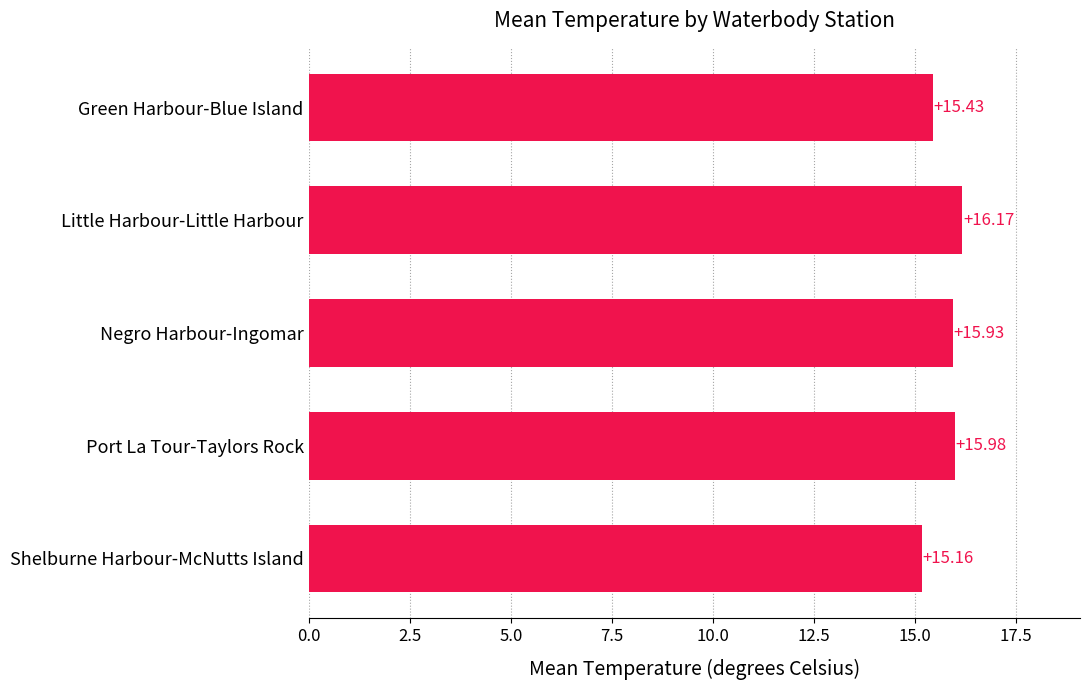

How many bars are there in total?

5